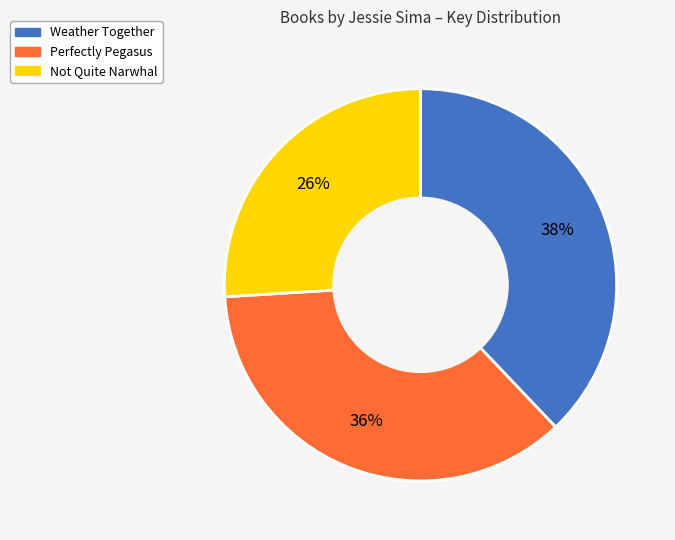

What is the largest slice in the pie chart?

Weather Together